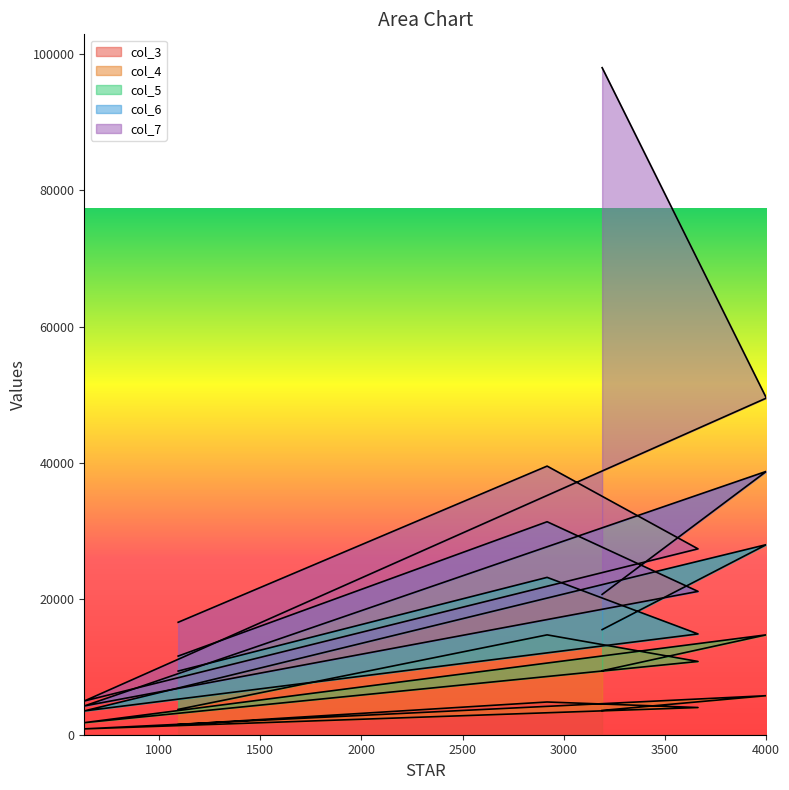

What is the maximum value for col_3?

5737.0